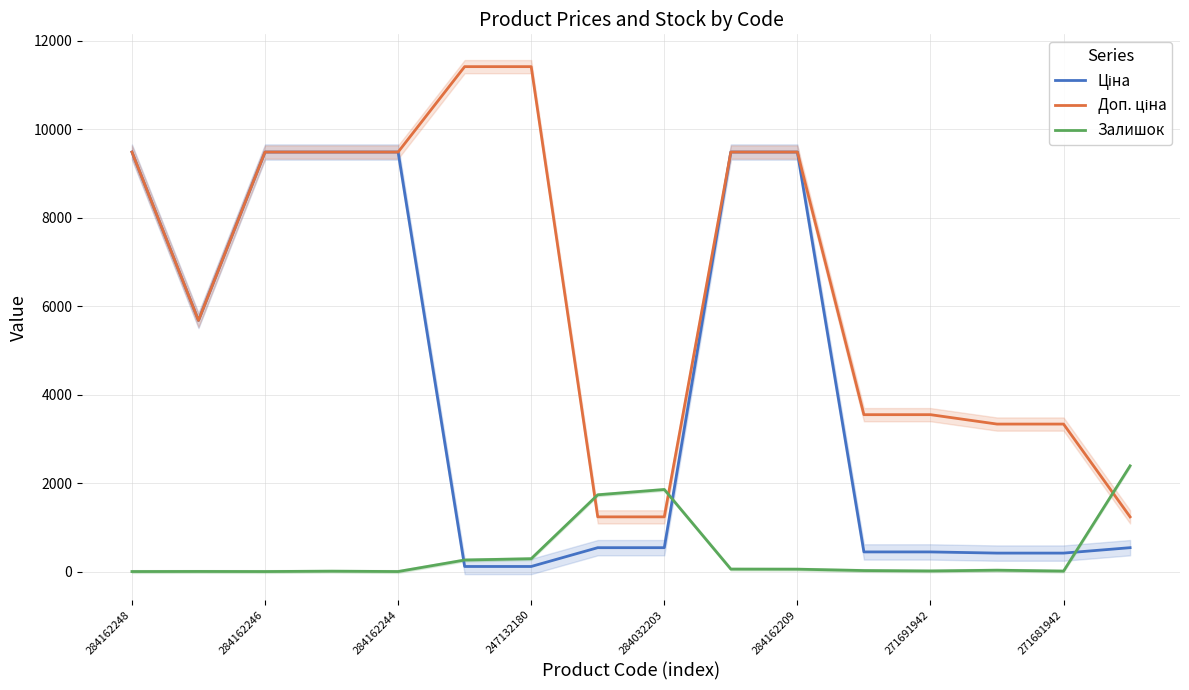

What is the maximum value for Залишок?

2388.0